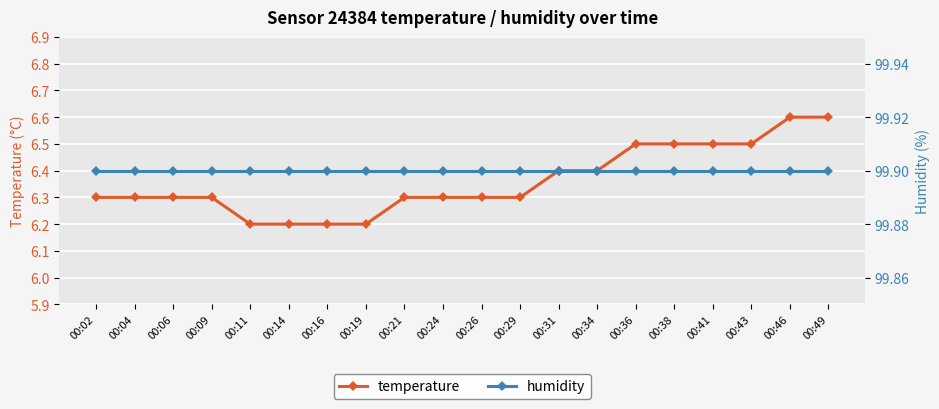

What is the minimum value for humidity?

99.9